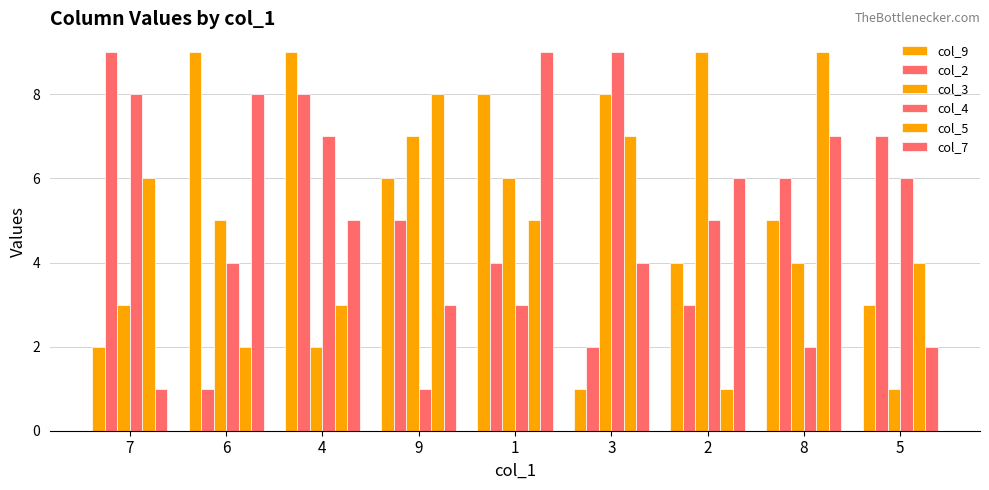

What is the average value of the col_2 series?

5